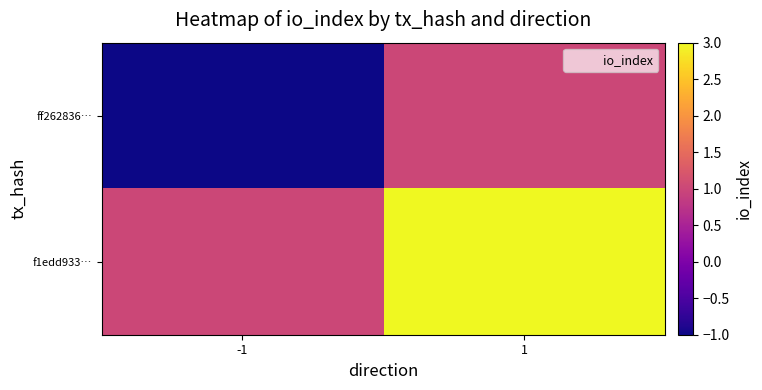

Reading left to right, list all the values displayed in this chart.

ff262836…: -1=-1	1=1
f1edd933…: -1=1	1=3